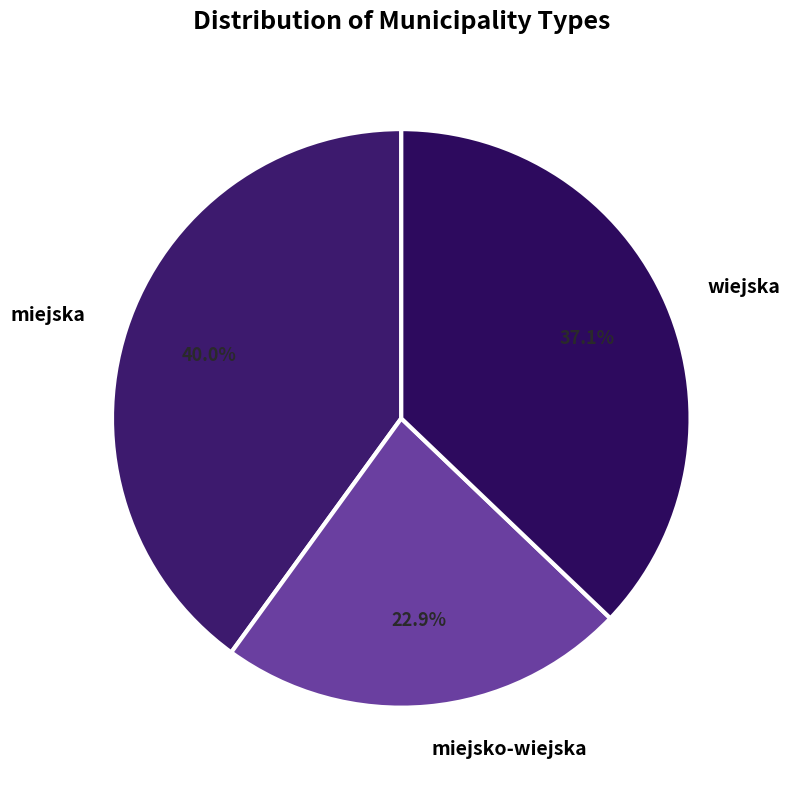

To the nearest percent, what portion does wiejska represent?

37%